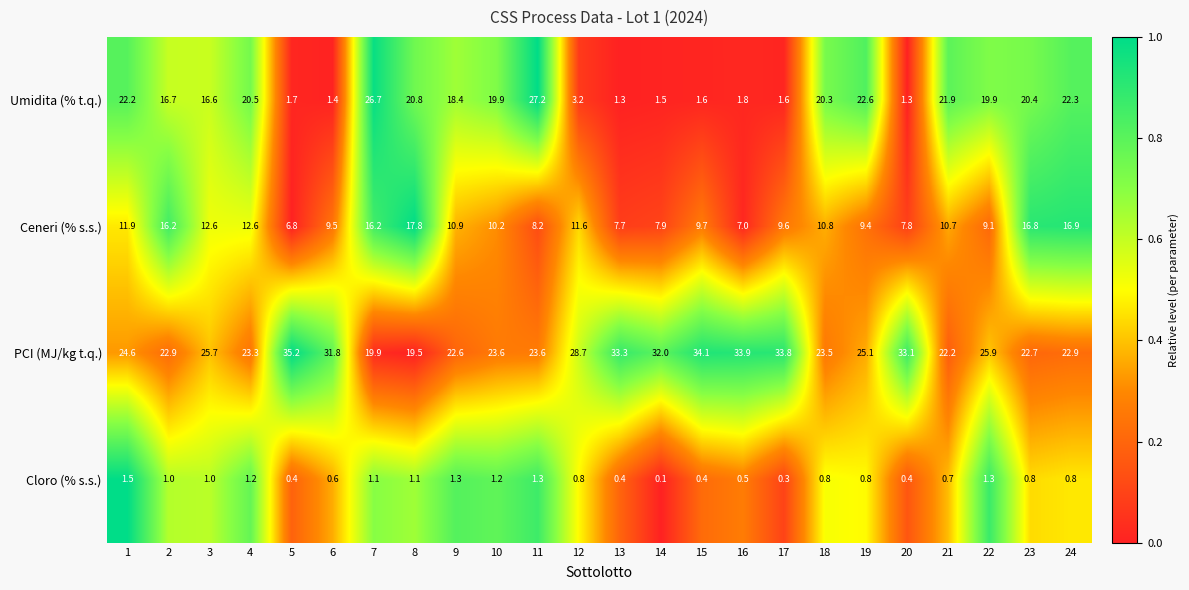

What is the greatest value displayed?

35.2